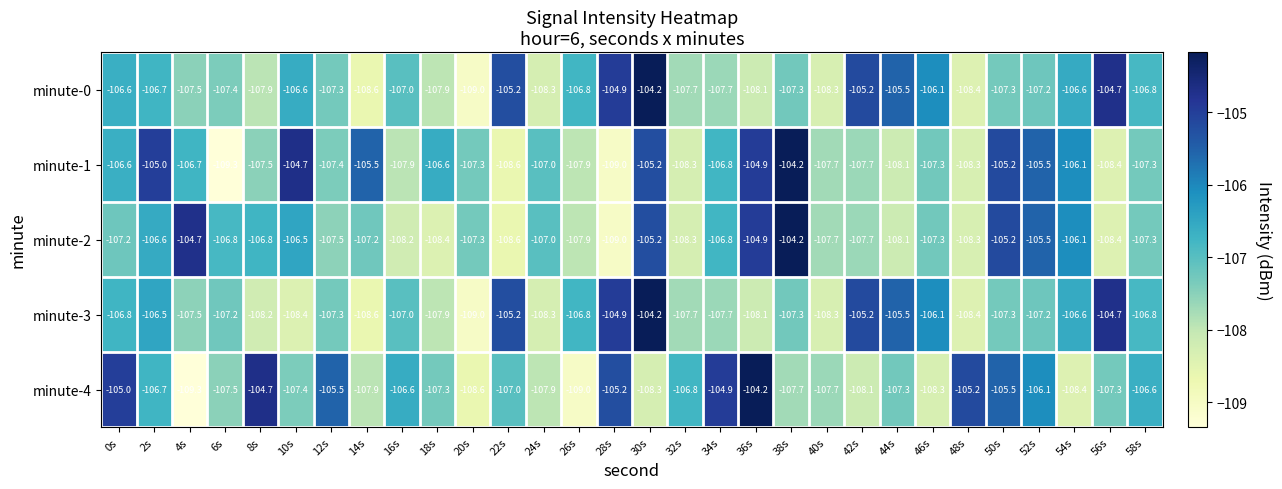

The value of minute-1 at 36s is -104.9. True or false?

True